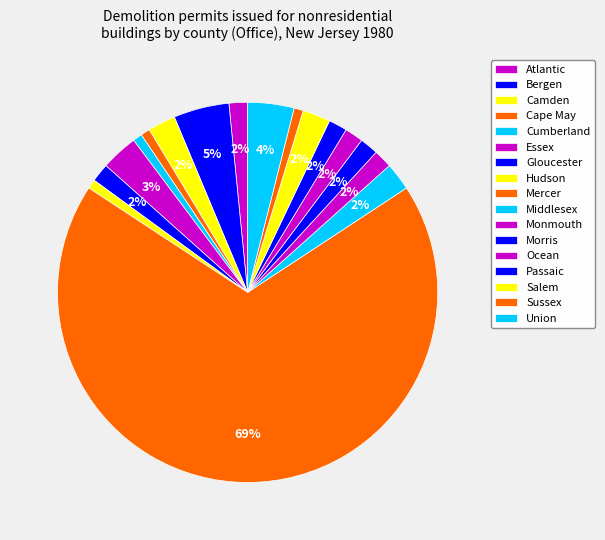

How many segments does this pie chart have?

17